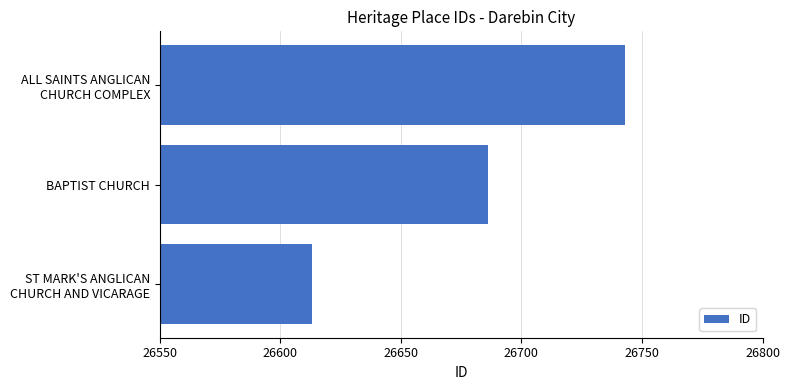

The value at BAPTIST CHURCH is 13530. True or false?

False